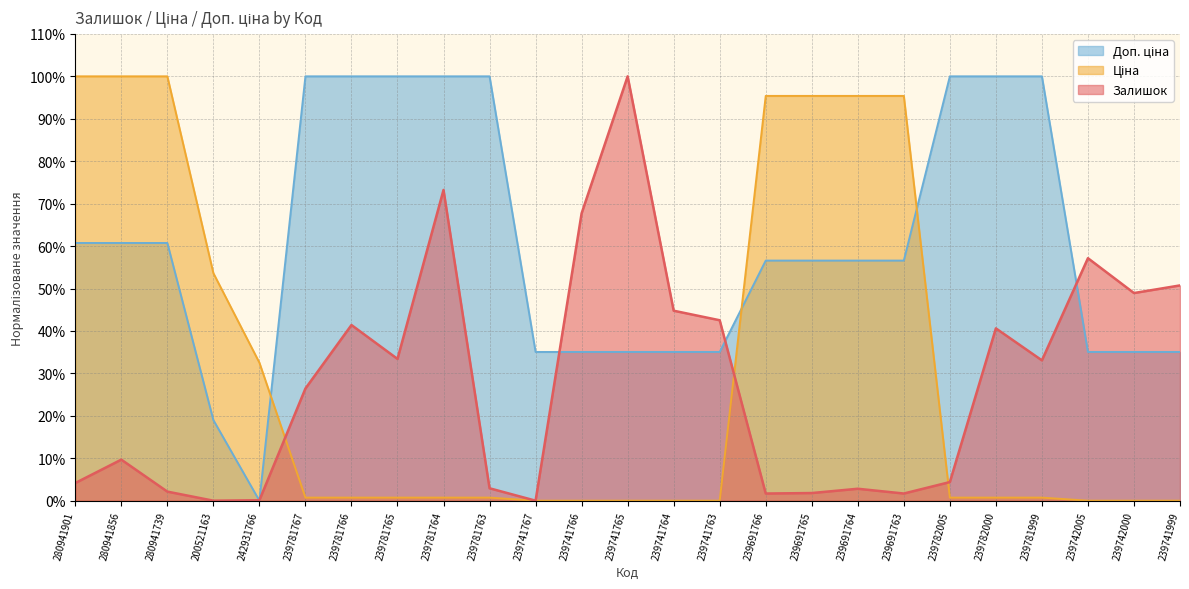

After their last crossing, which series has the higher values: Доп. ціна or Ціна?

Доп. ціна